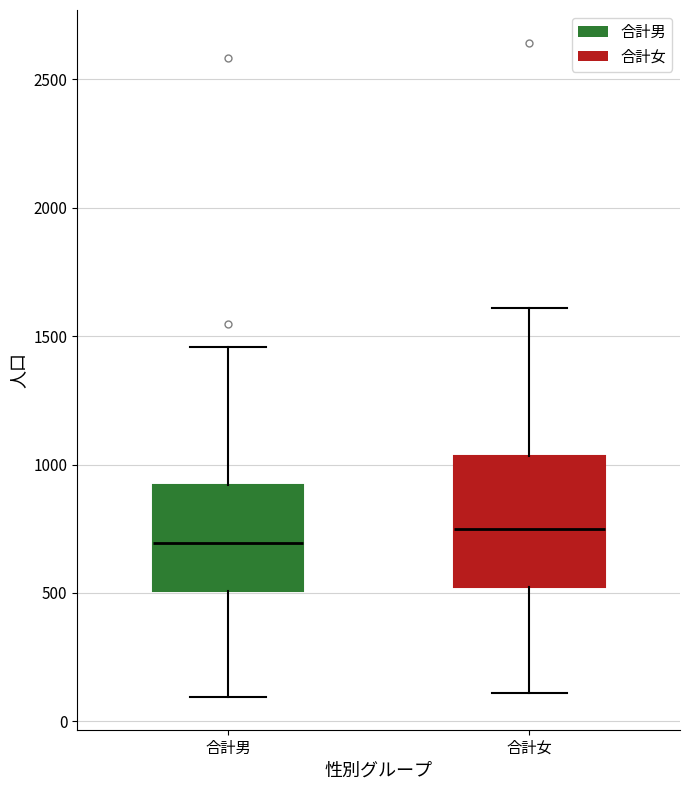

Reading left to right, transcribe this box plot: for each box, give where its median line is, the range the box spans, and where its two whiskers end, as read against the y-axis. The values are not printed on the chart, so give them approximately, as read against the axis.

合計男: median 700, box 500 to 900, whiskers 100 to 1450
合計女: median 750, box 500 to 1050, whiskers 100 to 1600